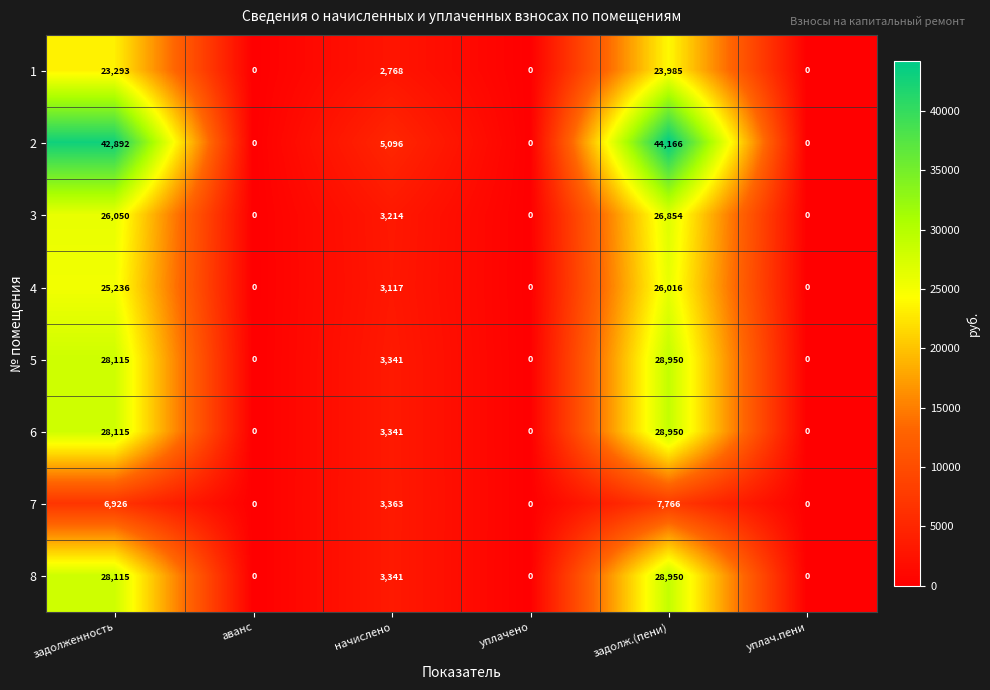

The 1 series shows 23985 at задолж.(пени). True or false?

True